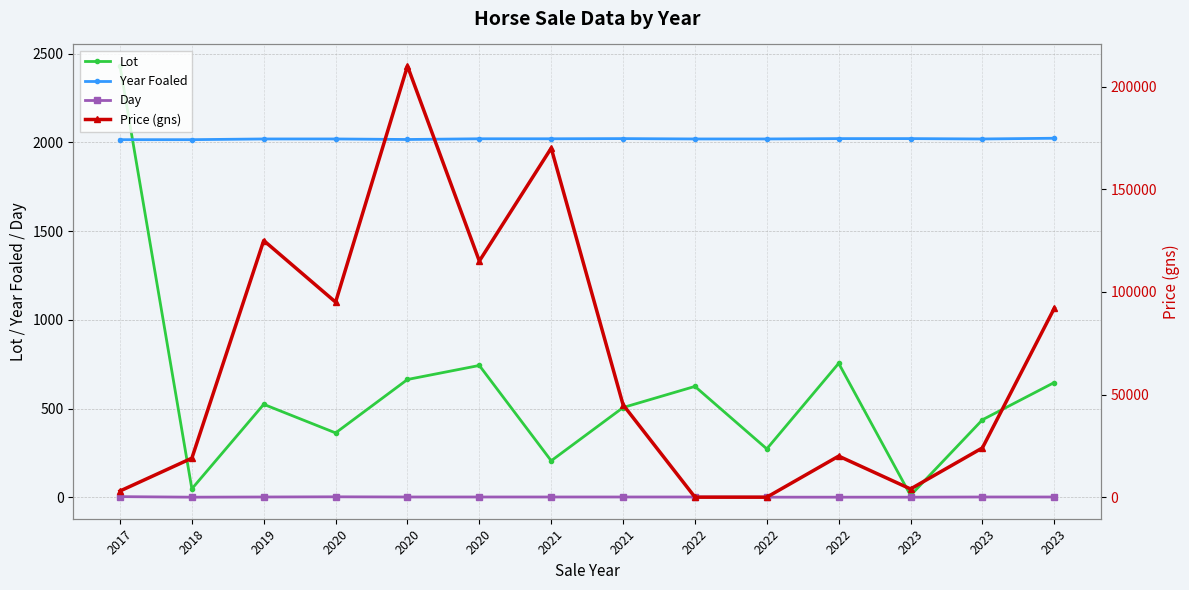

True or false: Day has a value of 1 at 2018.

True